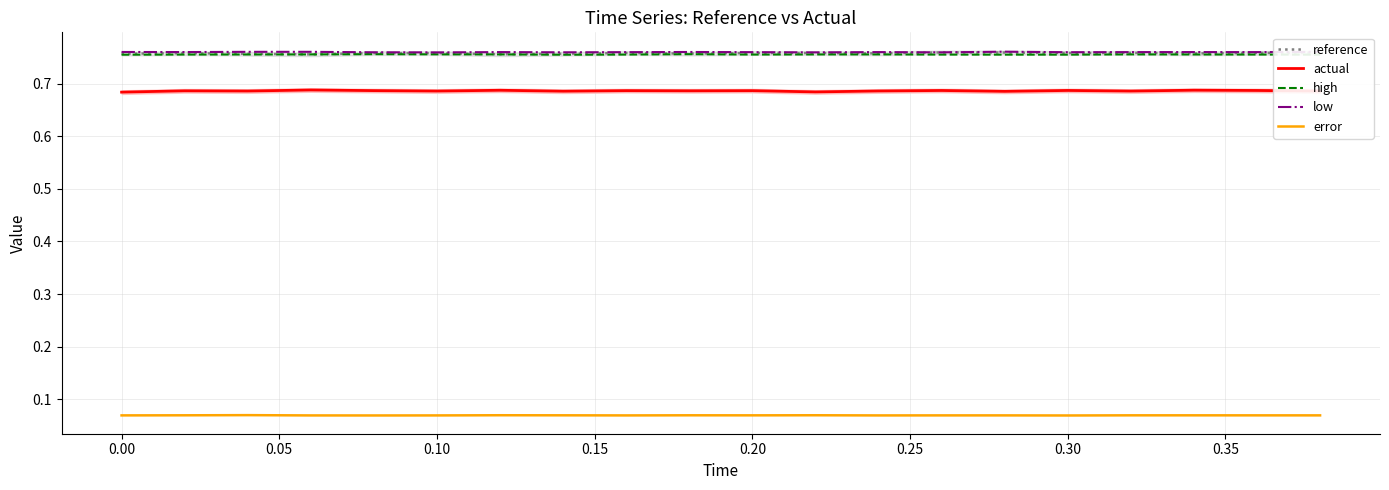

Does the chart have visible grid lines?

Yes